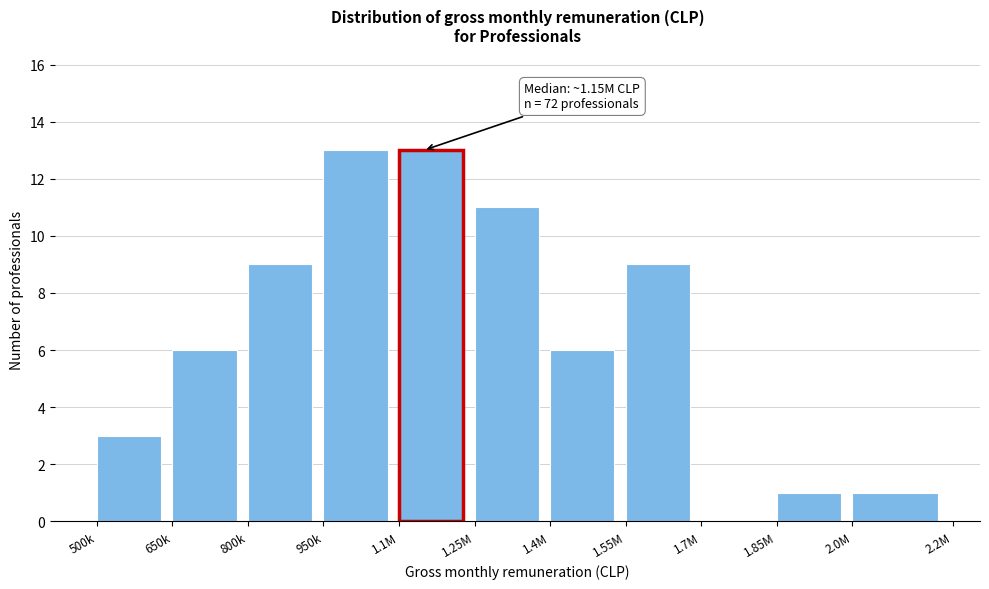

Reading left to right, transcribe all the data shown in this chart.

500k=3	650k=6	800k=9	950k=13	1.1M=13	1.25M=11	1.4M=6	1.55M=9	1.7M=0	1.85M=1	2.0M=1